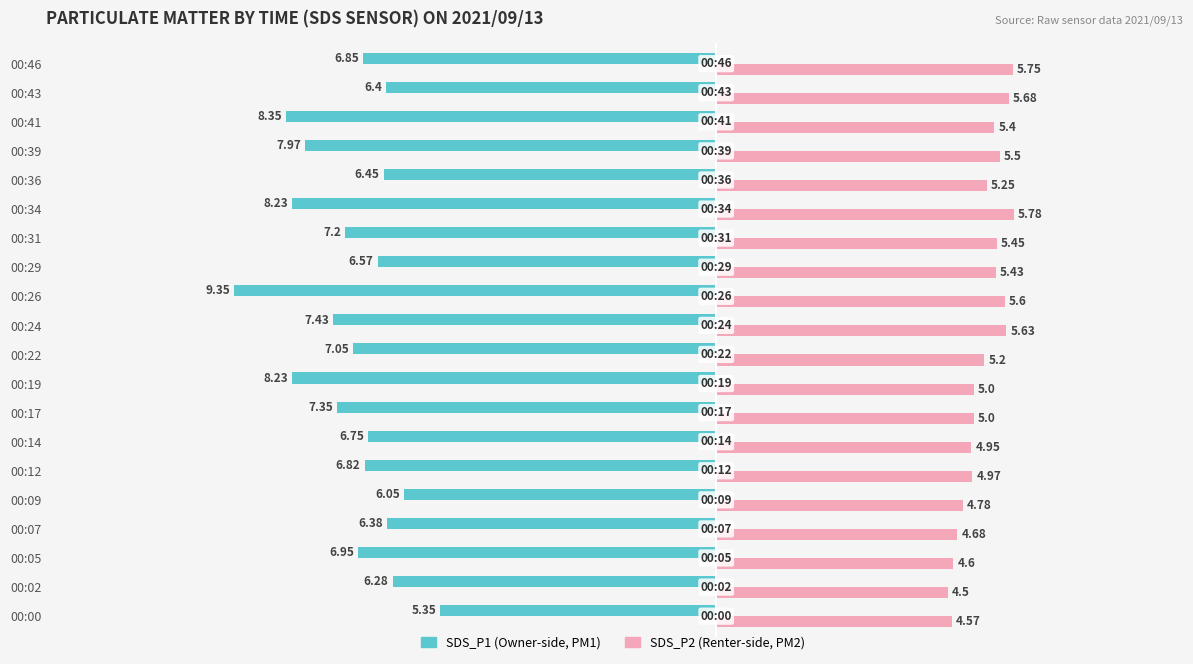

At which category is the sum across all series the highest?

00:43